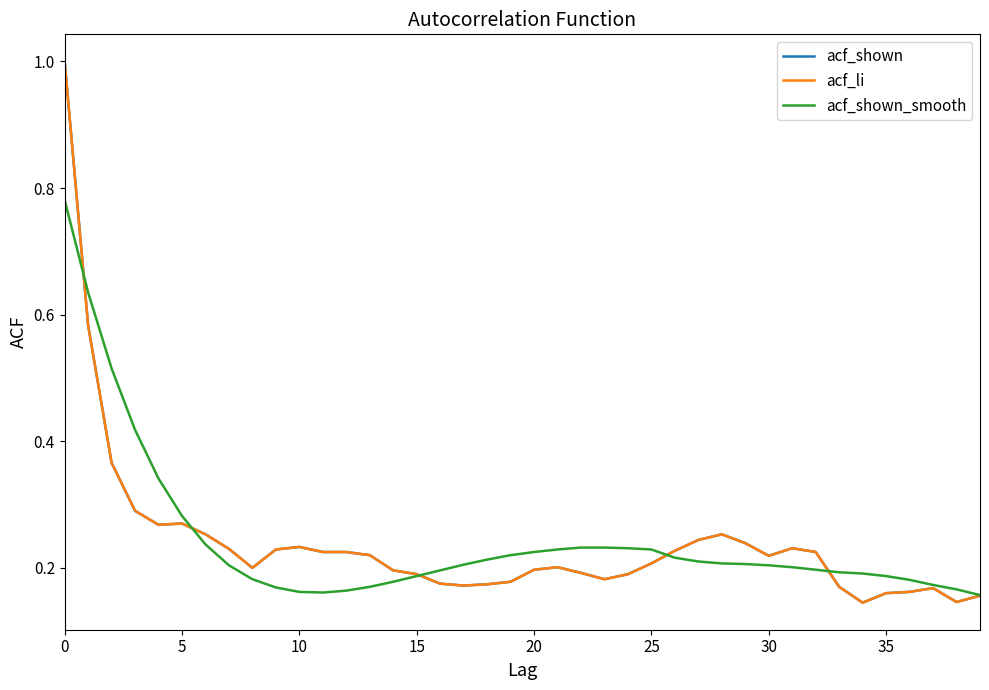

What is the average value of the acf_shown_smooth series?

0.2